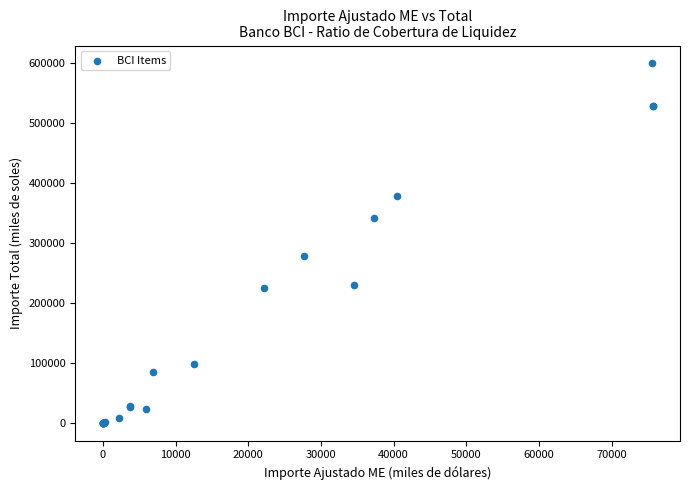

What Y value in the scatter plot is closest to 299793?

278489.5